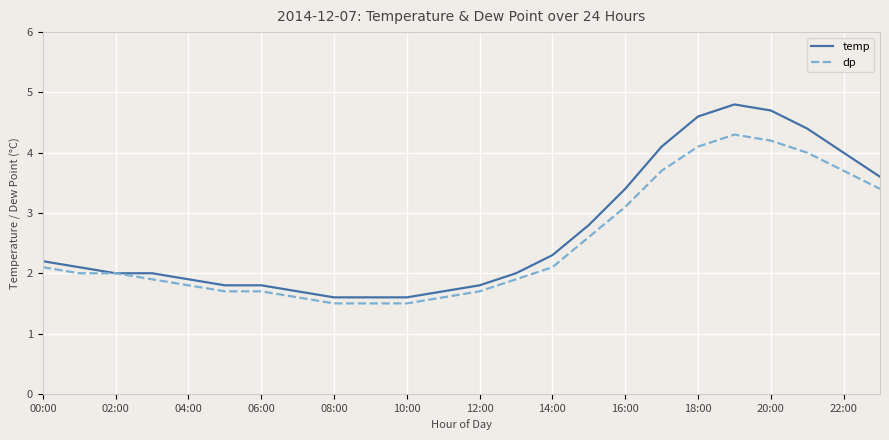

List the series in order of their peak value, lowest first.

dp, temp